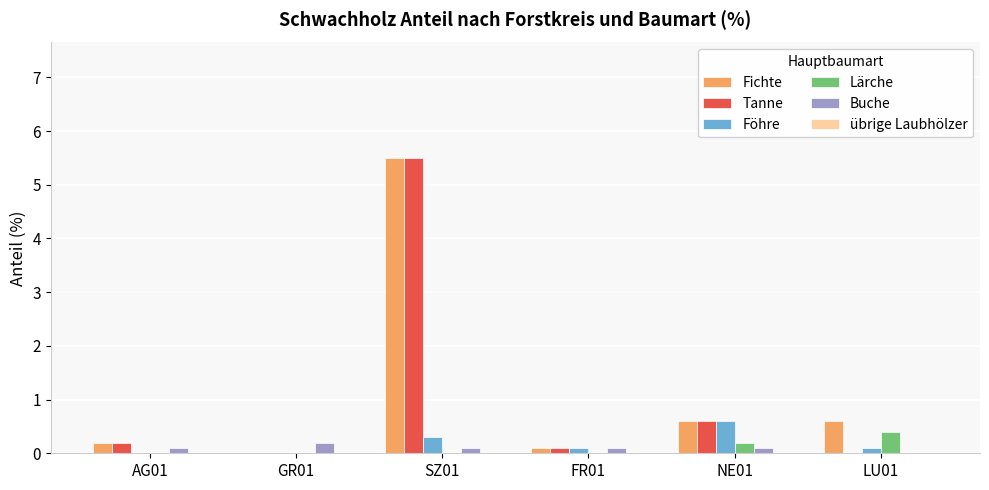

What is the approximate value of Buche at SZ01?

0.1